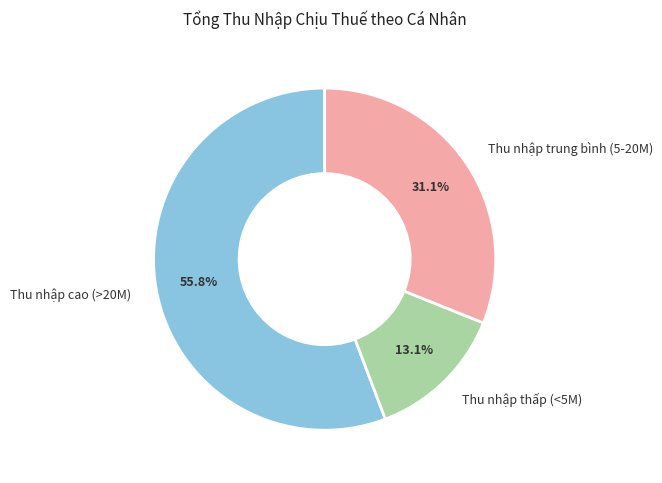

Count the number of slices in the pie.

3